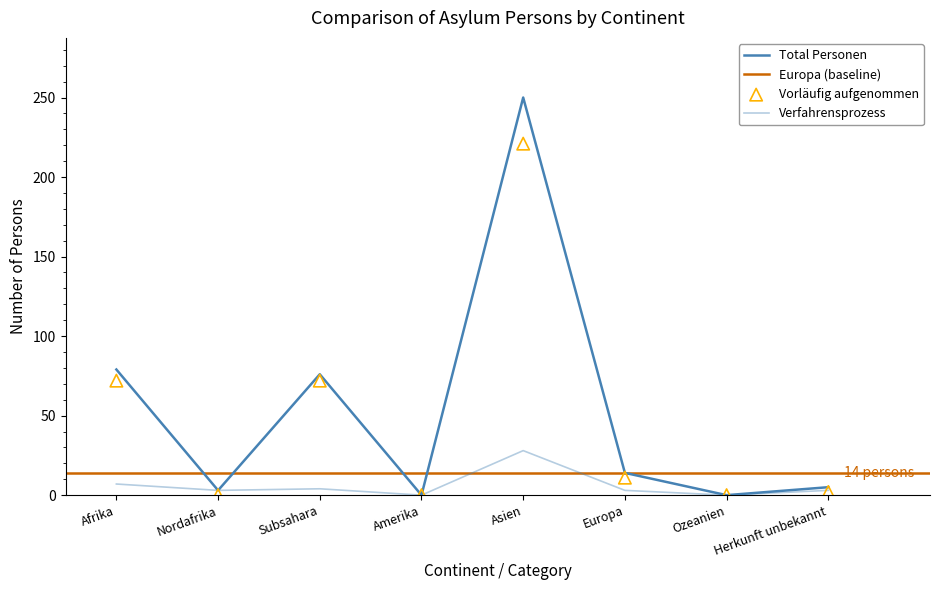

At which category is the sum across all series the highest?

Asien